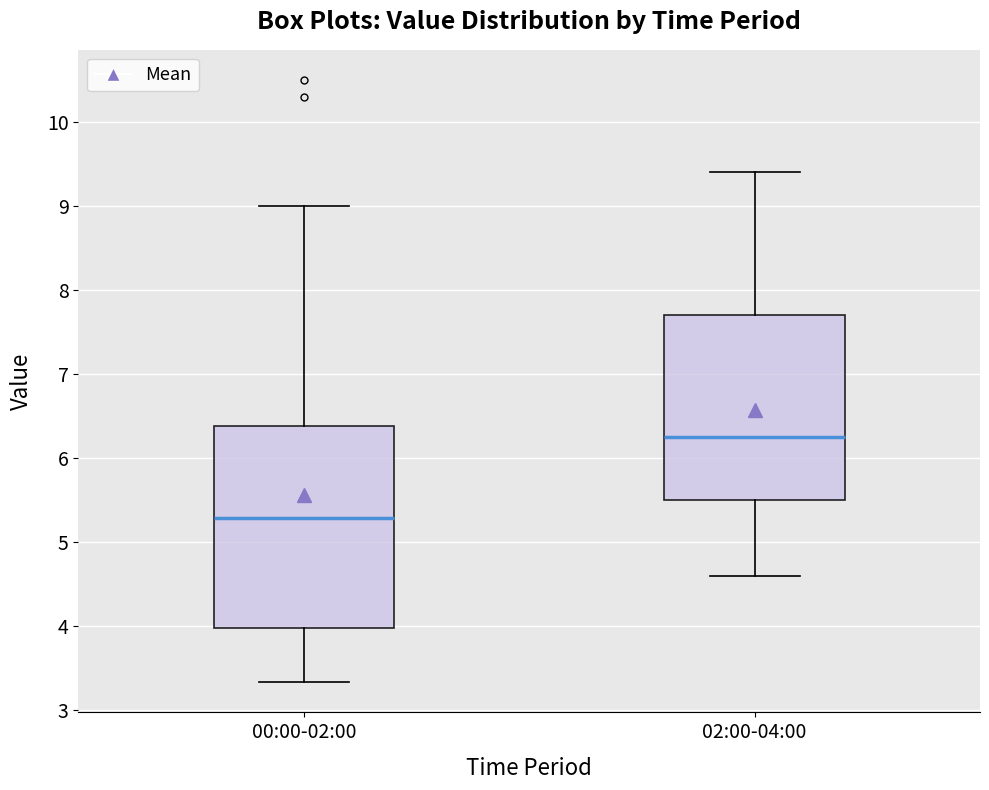

Which box has the highest median line?

02:00-04:00